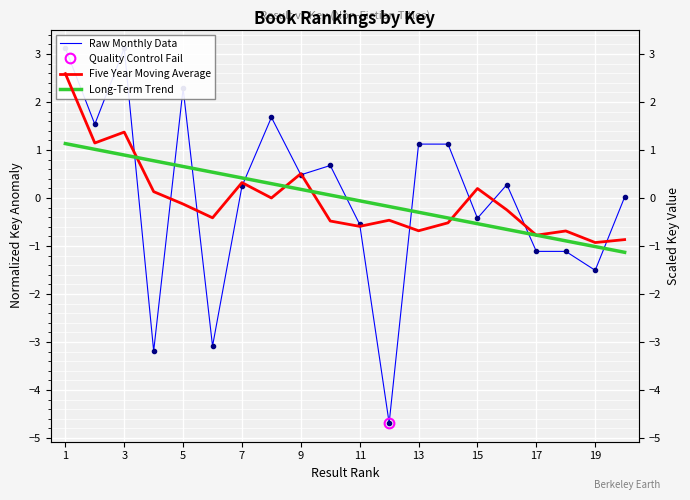

What is the label of the 1st point from the left?

1